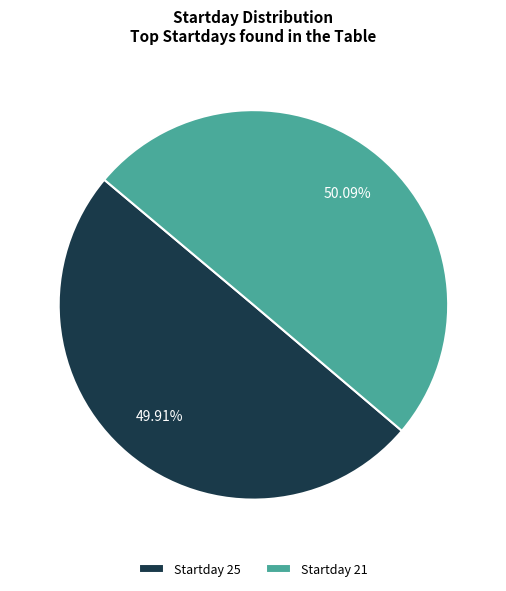

Is there any slice that represents more than half of the pie?

Yes